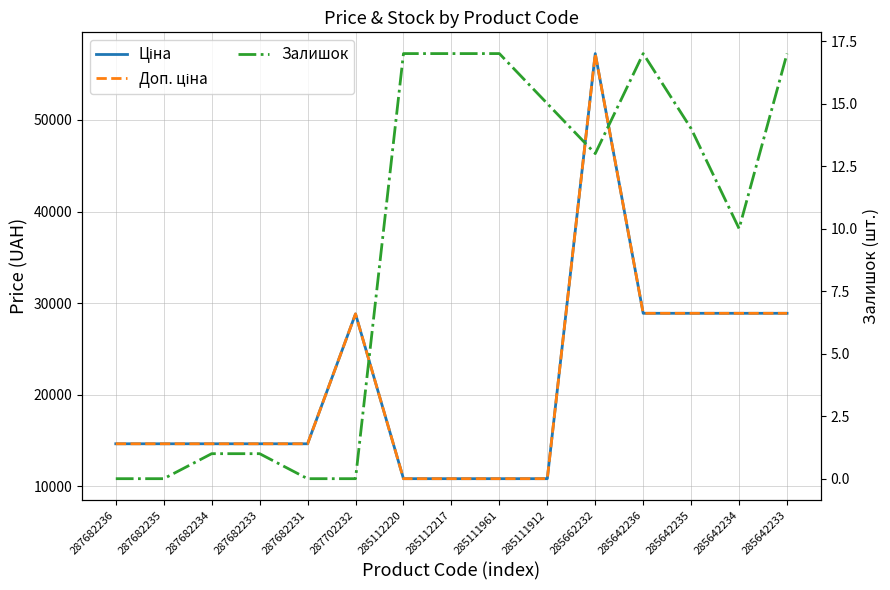

True or false: Ціна and Залишок cross at least once.

False